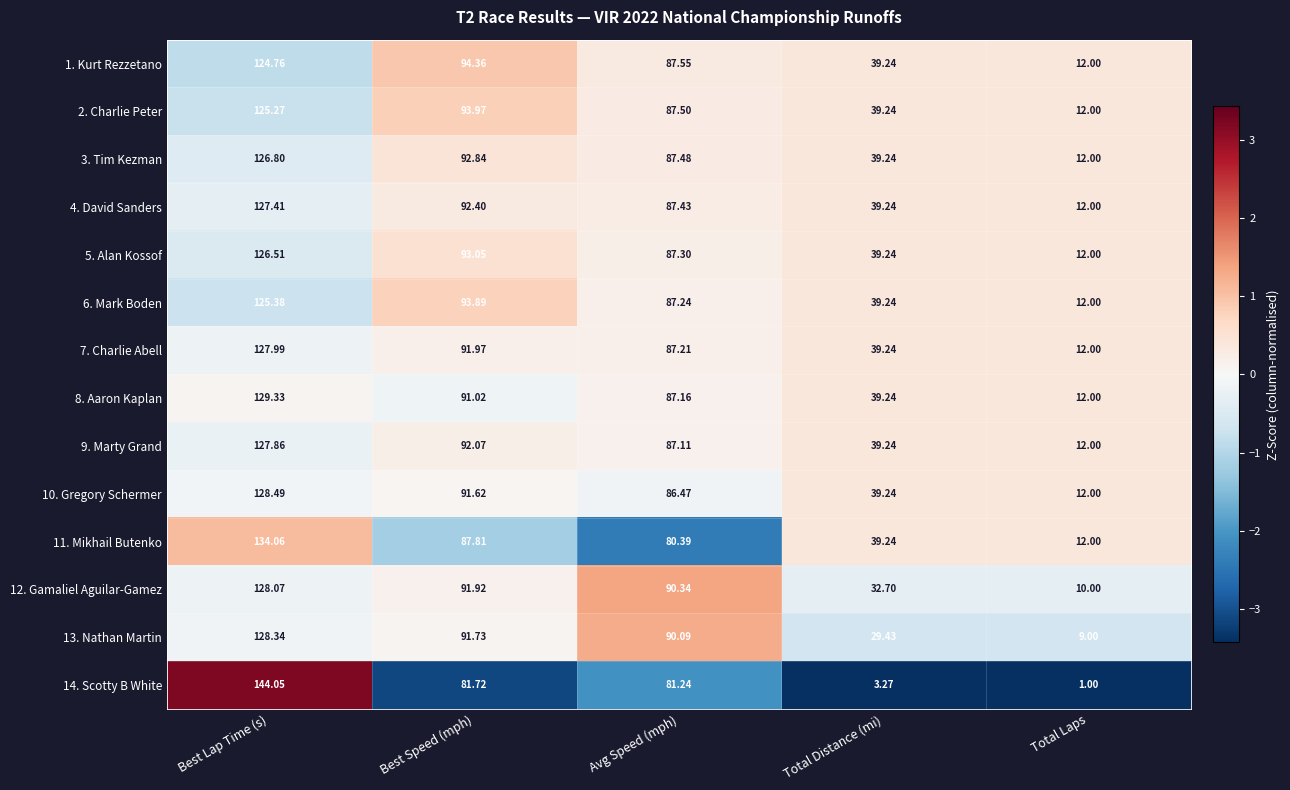

Where does the 7. Charlie Abell series first go above 87?

Best Lap Time (s)